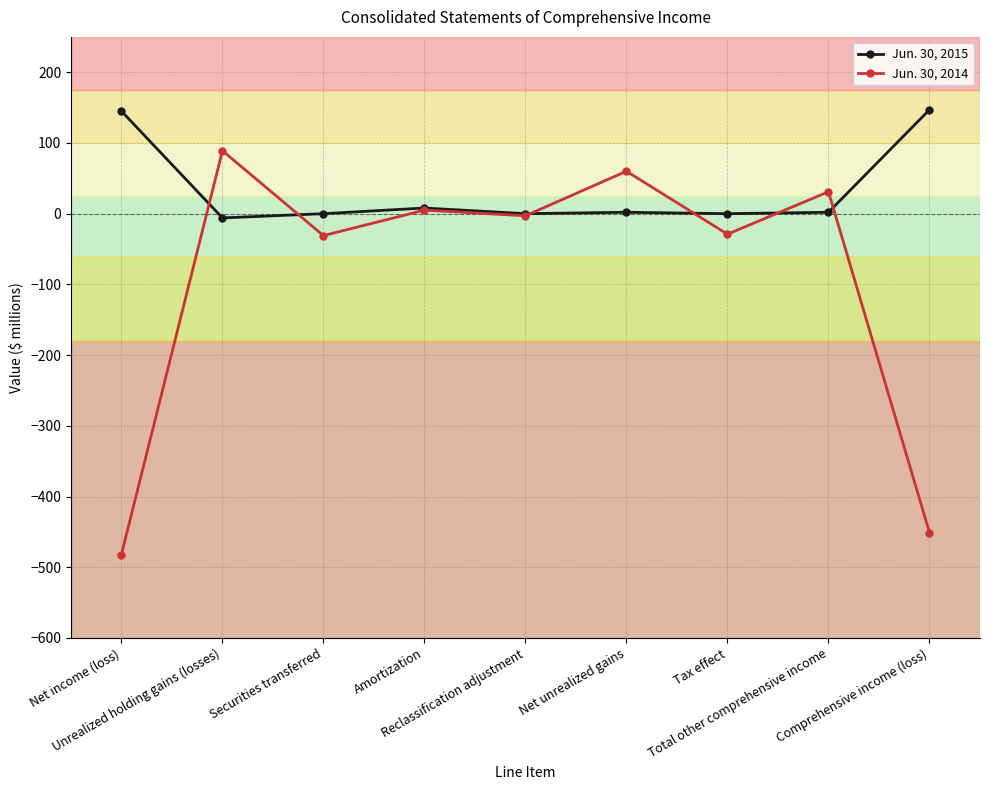

How many values in the Jun. 30, 2015 series are below 2?

4